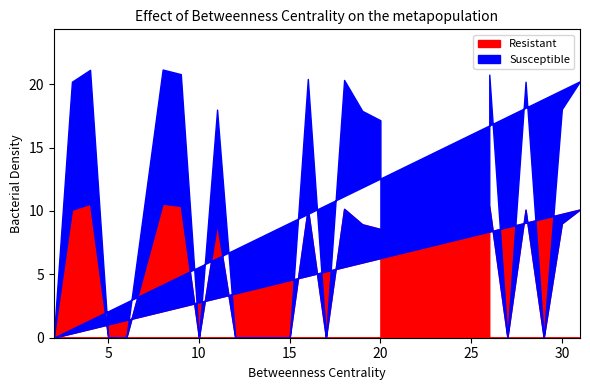

True or false: Resistant has more than 1 interior local peaks.

True